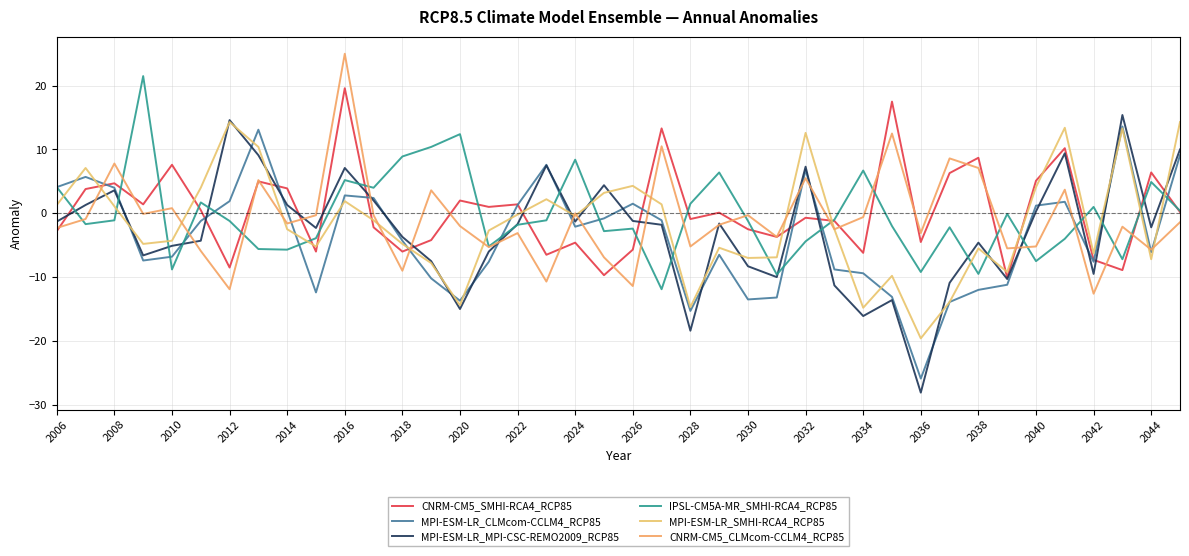

List the series in order of their peak value, lowest first.

MPI-ESM-LR_CLMcom-CCLM4_RCP85, MPI-ESM-LR_SMHI-RCA4_RCP85, MPI-ESM-LR_MPI-CSC-REMO2009_RCP85, CNRM-CM5_SMHI-RCA4_RCP85, IPSL-CM5A-MR_SMHI-RCA4_RCP85, CNRM-CM5_CLMcom-CCLM4_RCP85